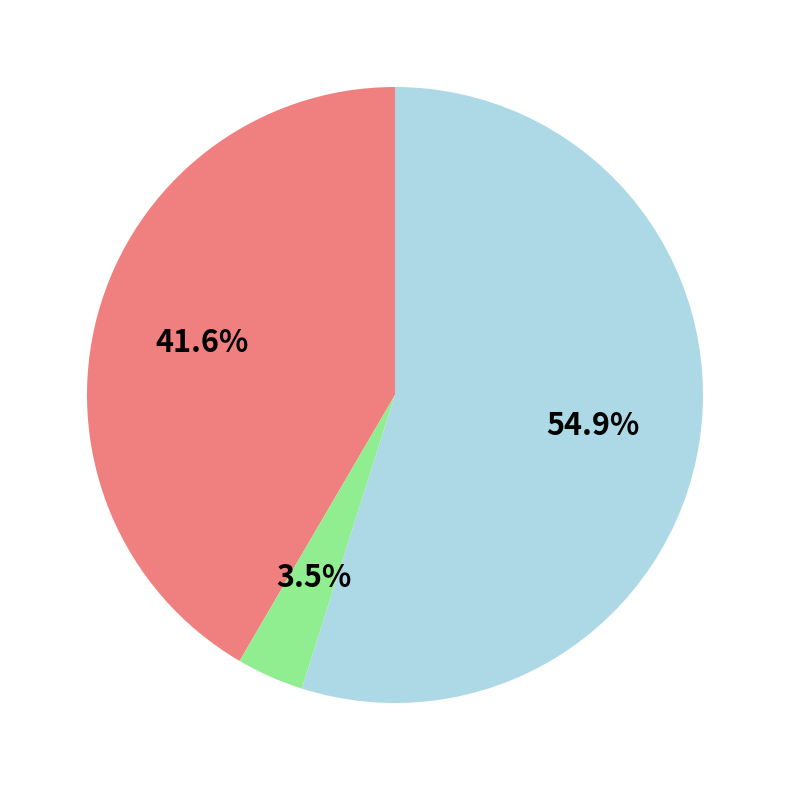

Does any single category account for the majority?

Yes